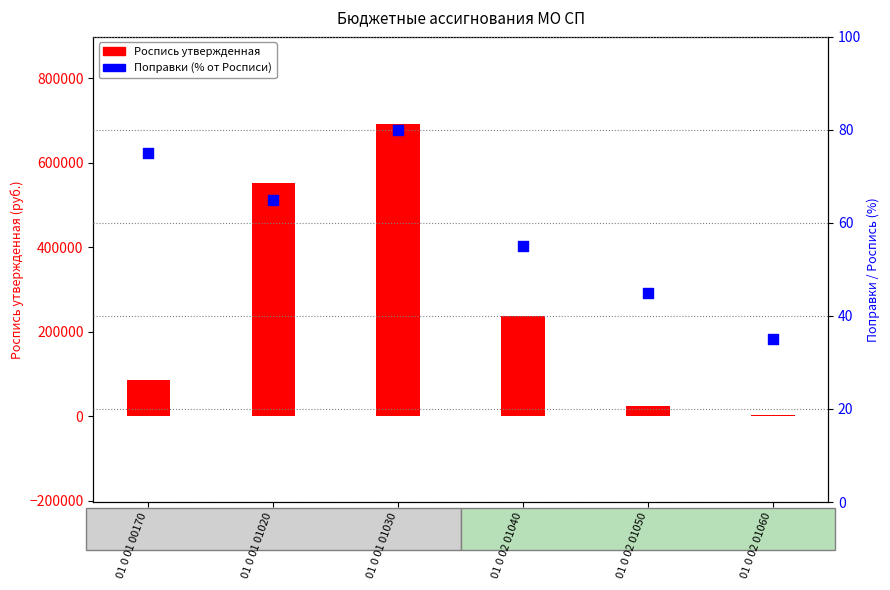

What is the total value across all series at 01 0 02 01060?

3035